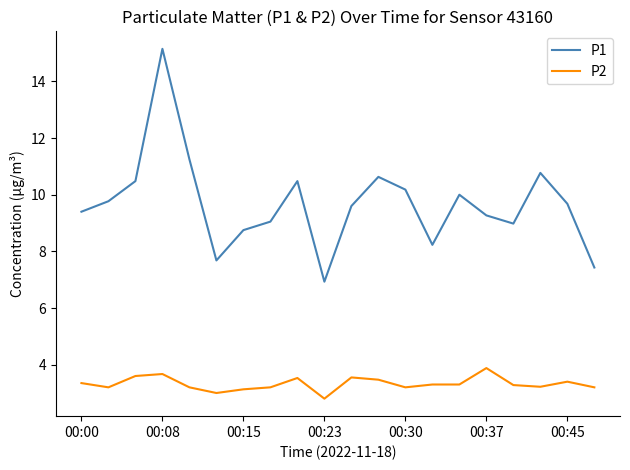

What is the highest value of the P2 series?

3.9